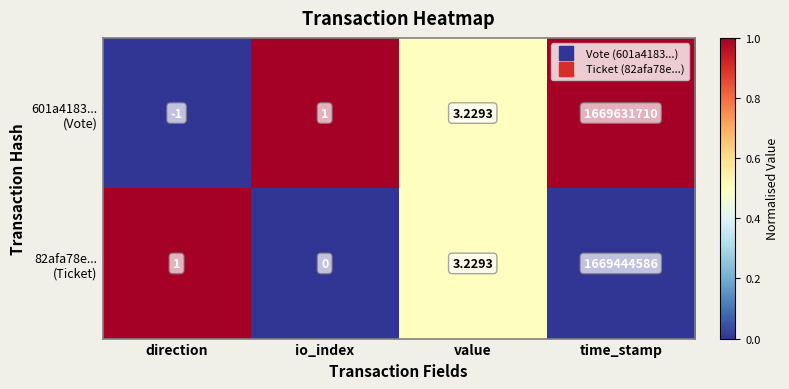

At which category is the sum across all series the highest?

time_stamp